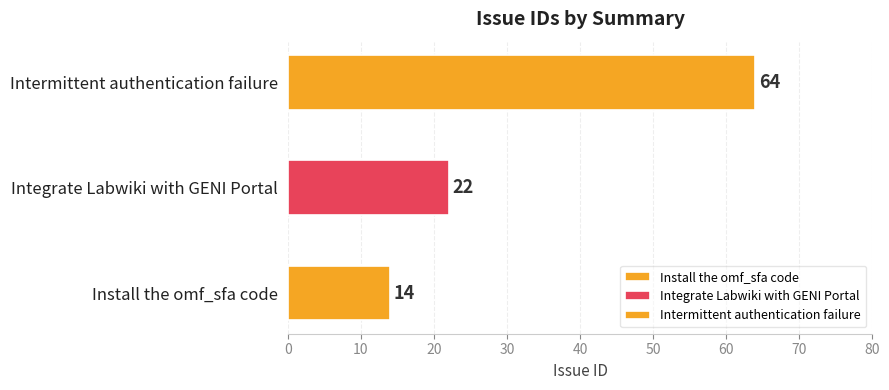

What is the sum of all values?

100